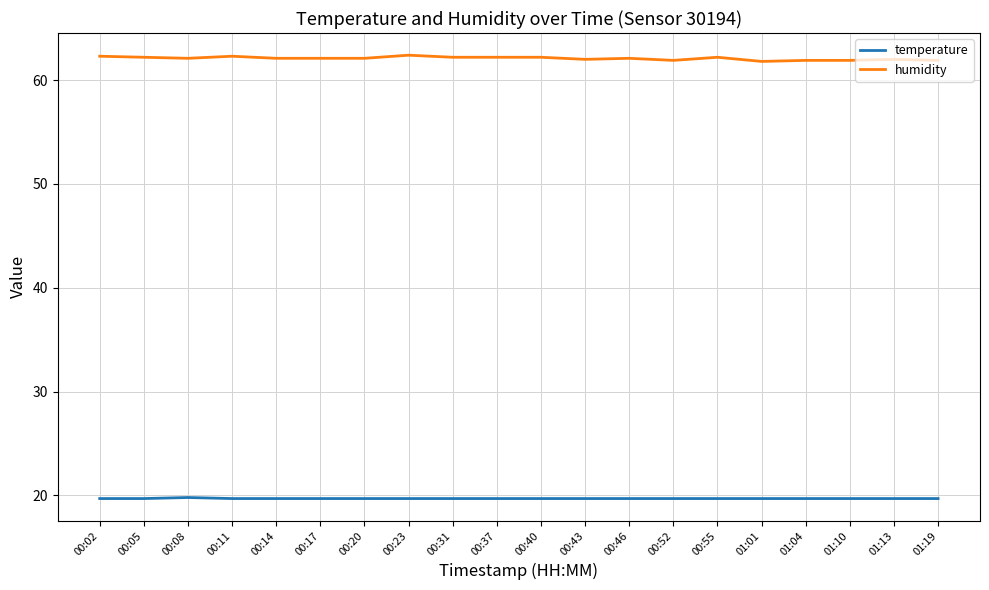

What is the difference between the maximum and second lowest values in the humidity series?

0.5